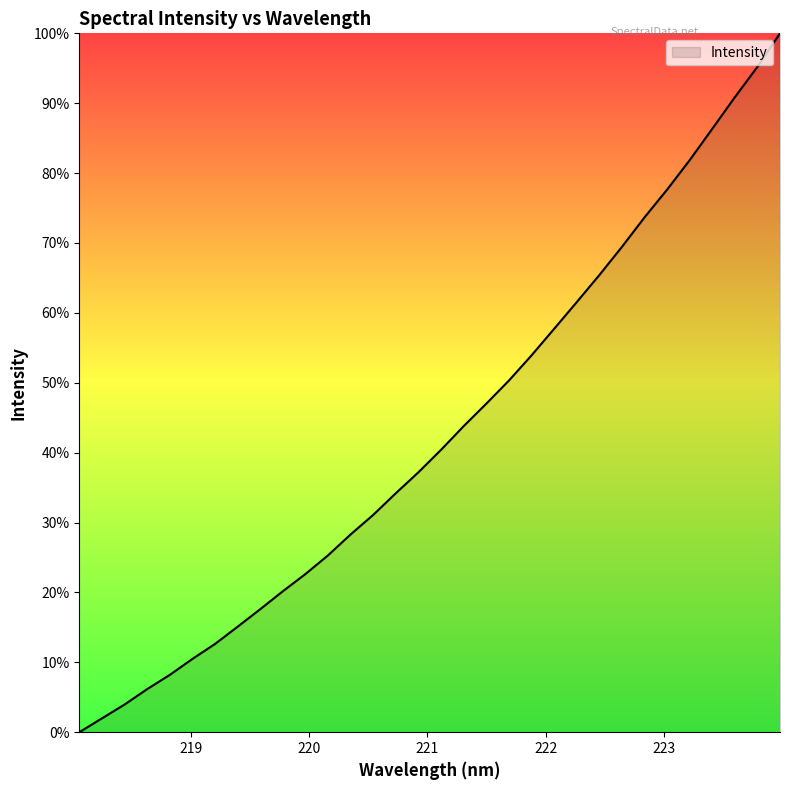

Count the number of data series in this chart.

1